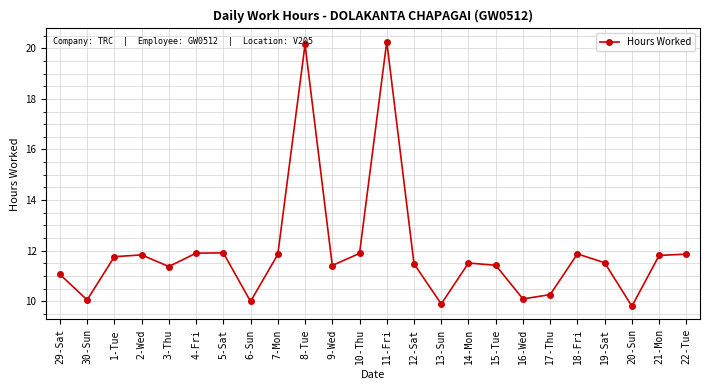

What is the average value?

12.0